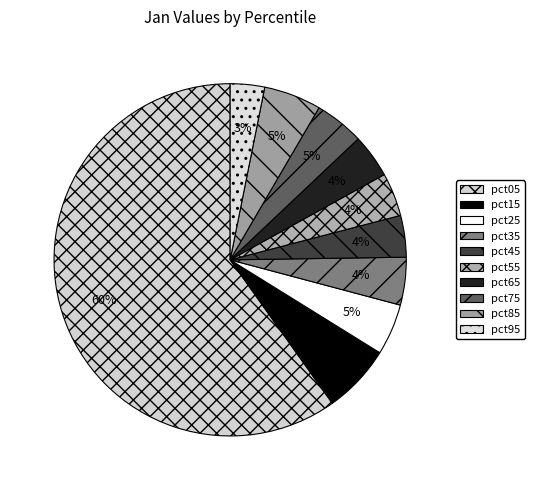

How many segments does this pie chart have?

10